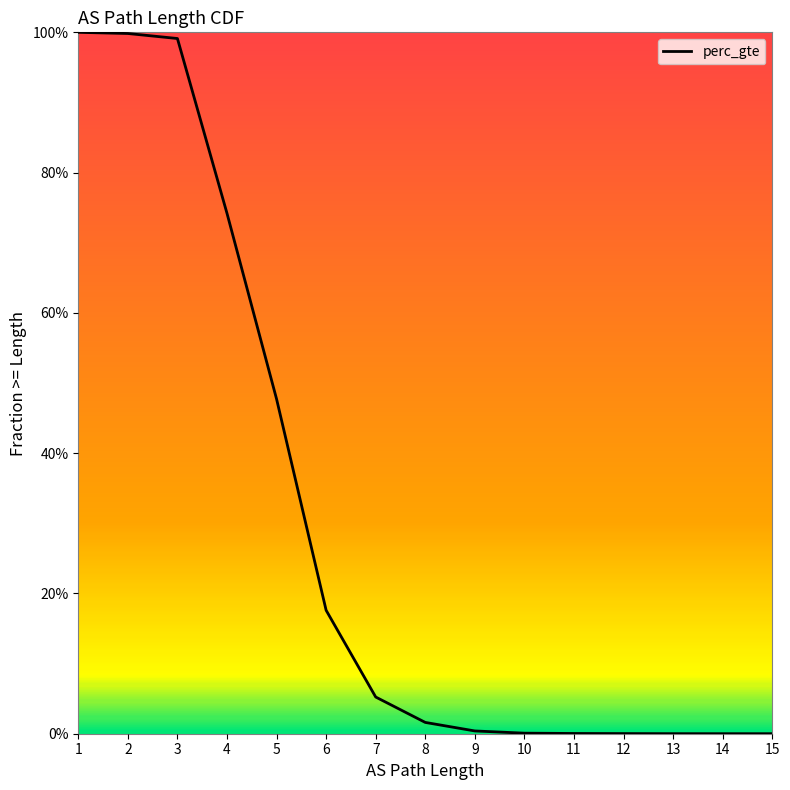

True or false: the data has more than 2 interior local peaks.

False